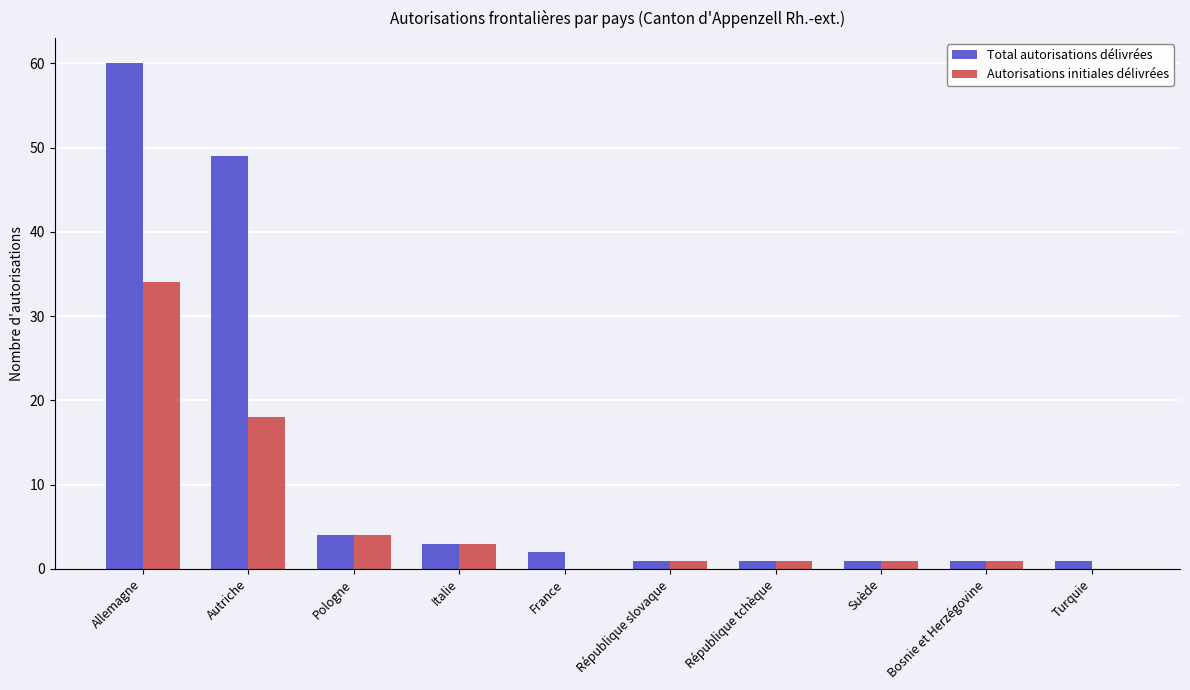

What is the difference between the Total autorisations délivrées values at Turquie and France?

1